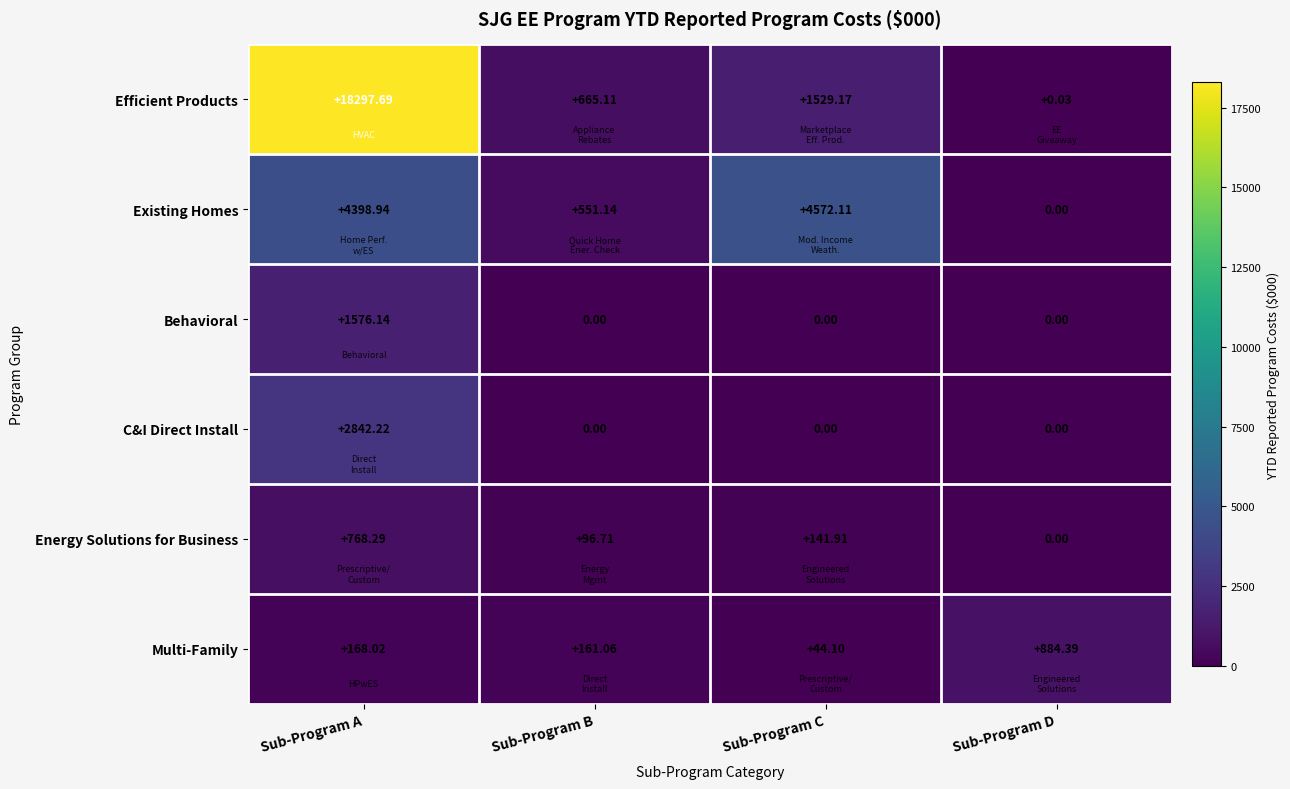

At which label does Energy Solutions for Business first exceed 141?

Sub-Program A